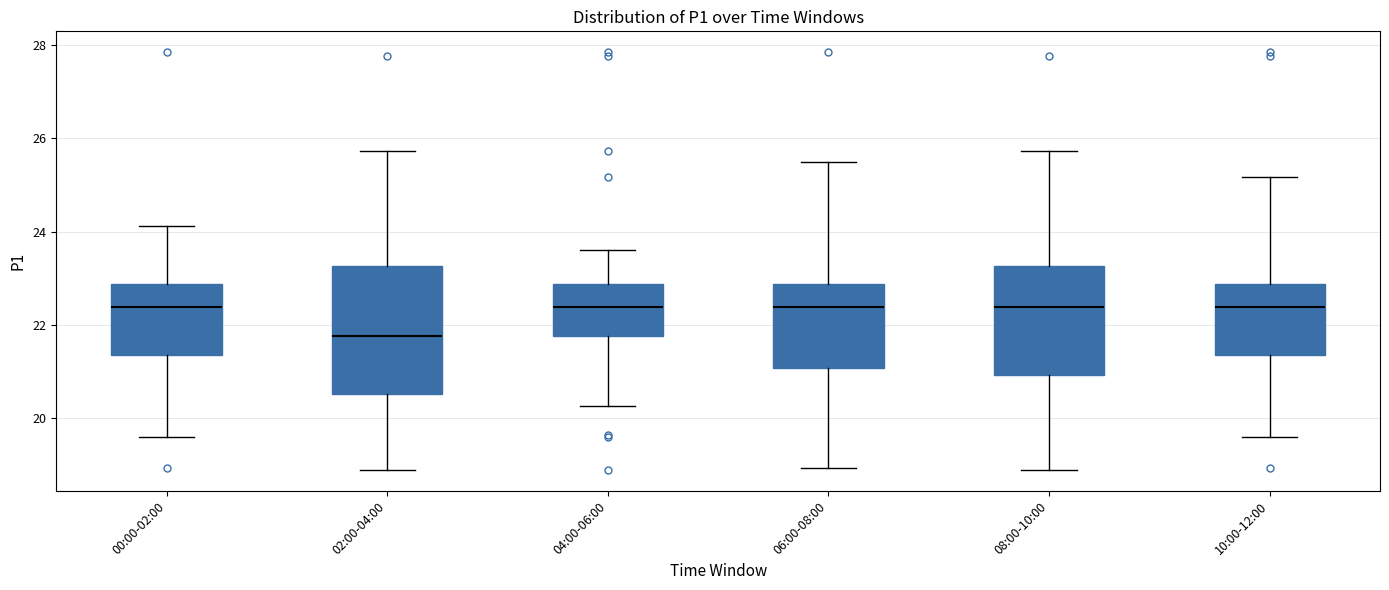

Reading left to right, transcribe this box plot: for each box, give where its median line is, the range the box spans, and where its two whiskers end, as read against the y-axis. The values are not printed on the chart, so give them approximately, as read against the axis.

00:00-02:00: median 22.4, box 21.4 to 22.8, whiskers 19.6 to 24.2
02:00-04:00: median 21.8, box 20.6 to 23.2, whiskers 18.8 to 25.8
04:00-06:00: median 22.4, box 21.8 to 22.8, whiskers 20.2 to 23.6
06:00-08:00: median 22.4, box 21.0 to 22.8, whiskers 19.0 to 25.6
08:00-10:00: median 22.4, box 21.0 to 23.2, whiskers 18.8 to 25.8
10:00-12:00: median 22.4, box 21.4 to 22.8, whiskers 19.6 to 25.2